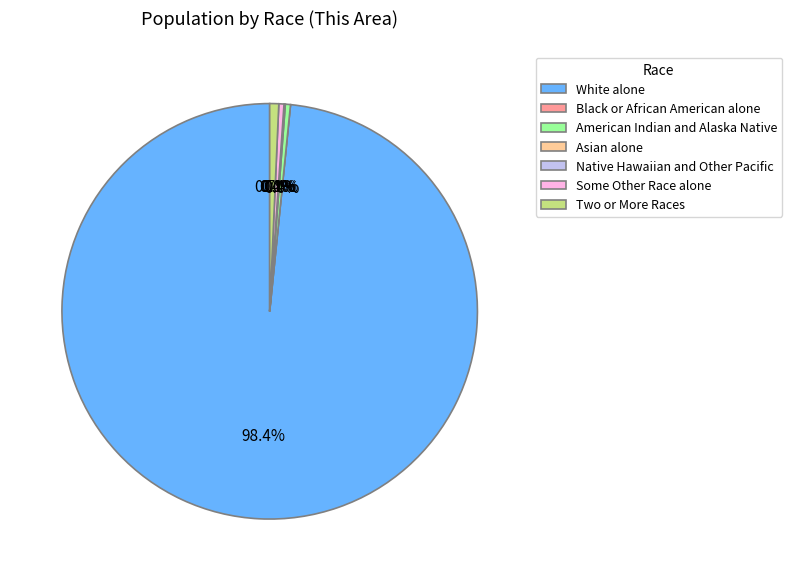

To the nearest percent, what is the combined percentage of Asian alone and White alone?

98%